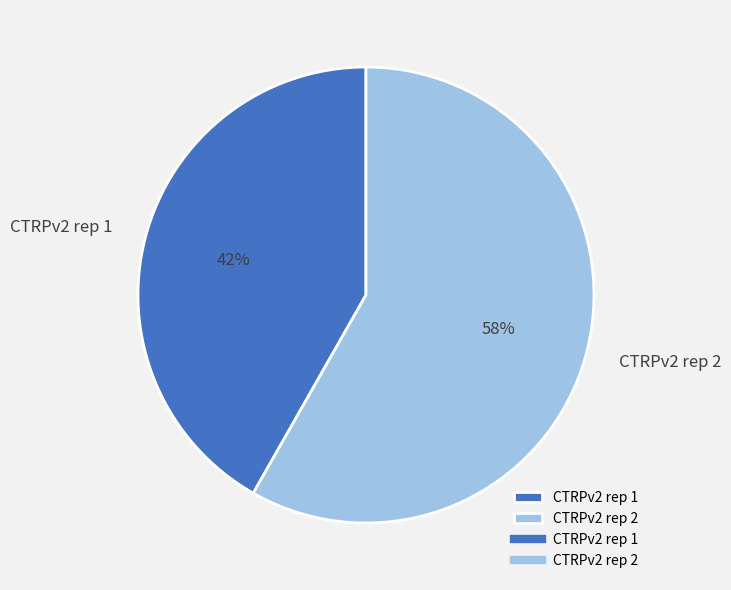

Between CTRPv2 rep 1 and CTRPv2 rep 2, which is larger?

CTRPv2 rep 2